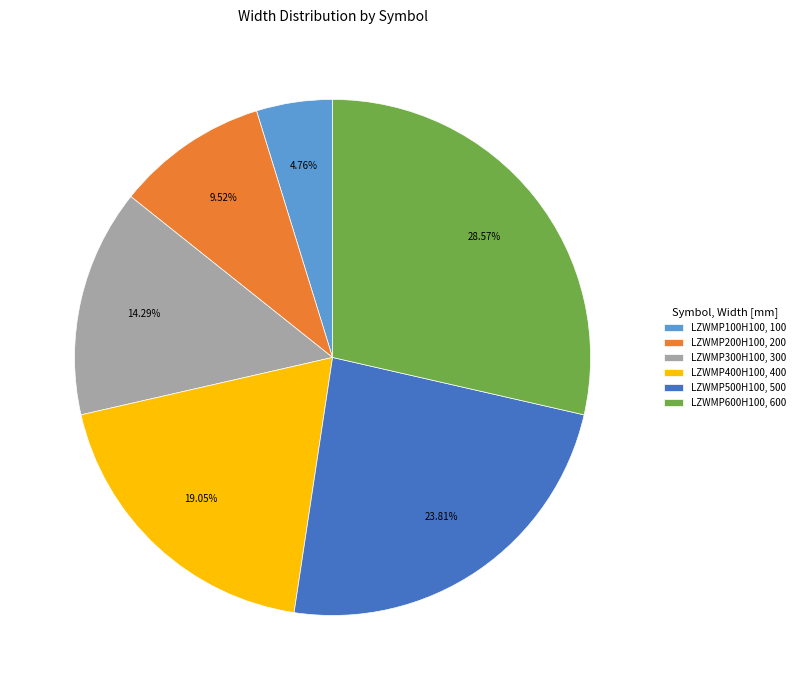

Approximately how many times larger is the value at LZWMP600H100, 600 compared to LZWMP200H100, 200?

3.0